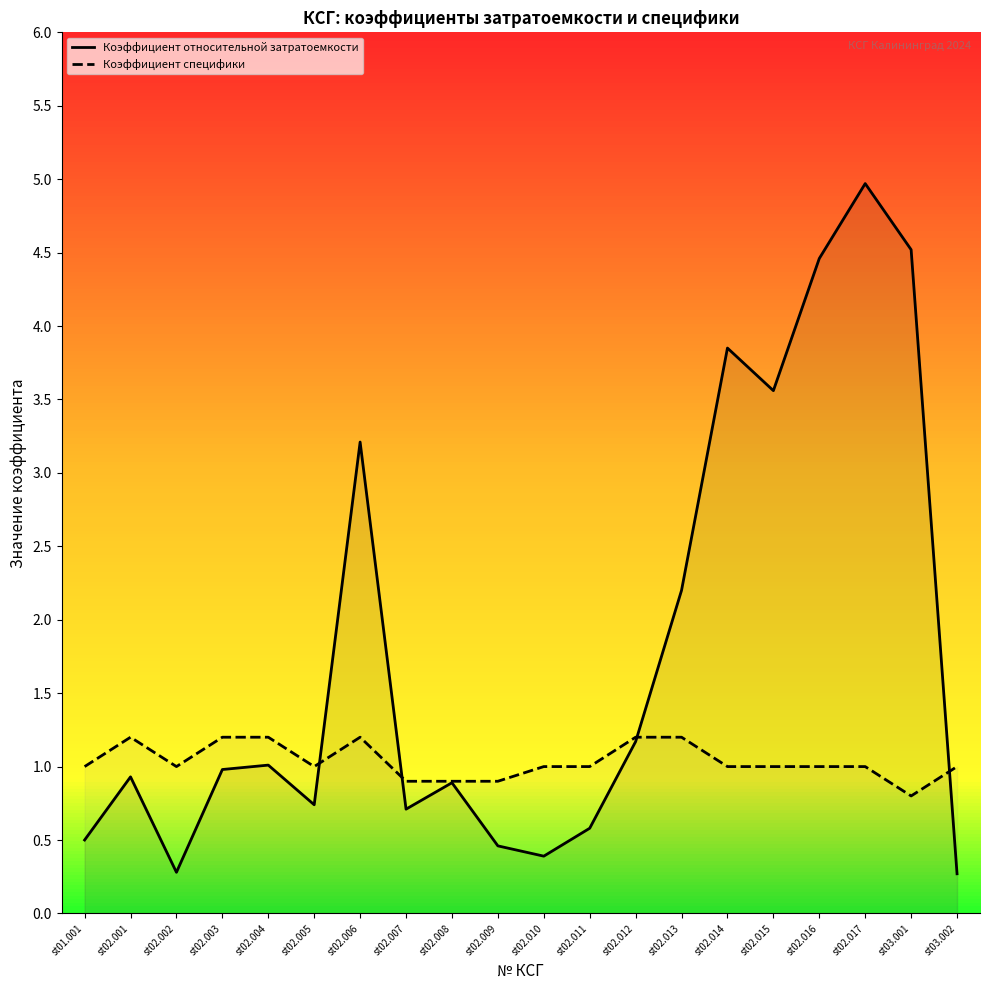

True or false: Коэффициент относительной затратоемкости has more than 1 interior local peaks.

True